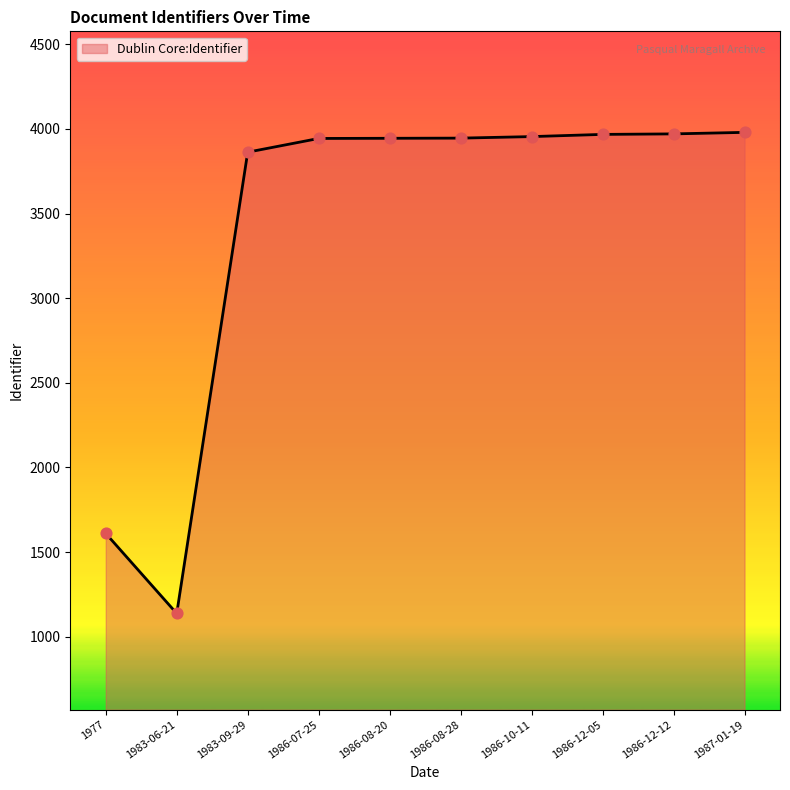

What is the change in value from 1977 to 1986-12-12?

+2361